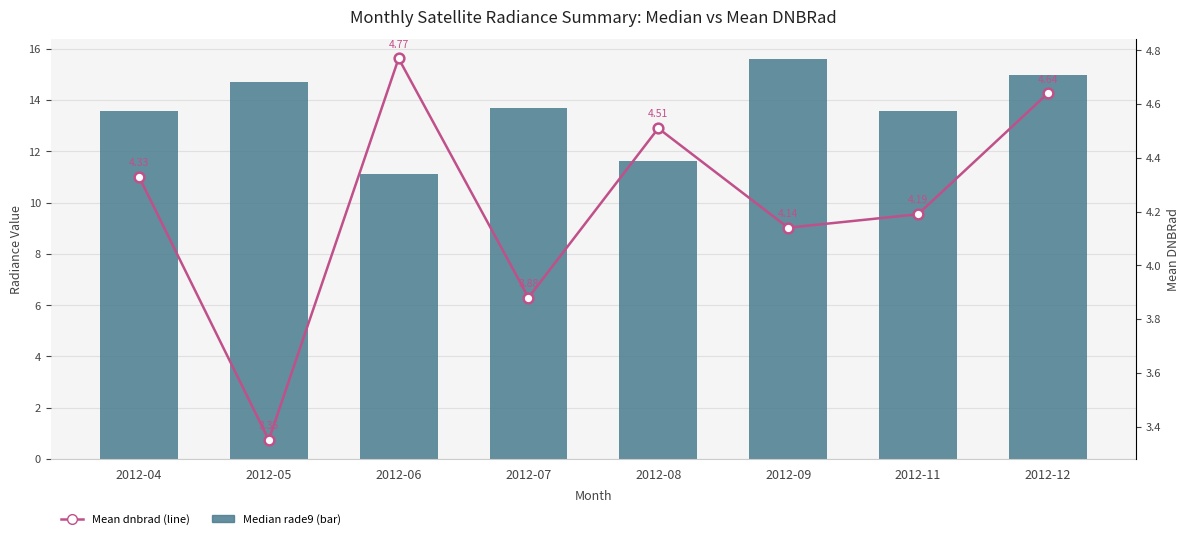

What is the value of the Median rade9 (bar) bar at the 4th from the left?

13.7